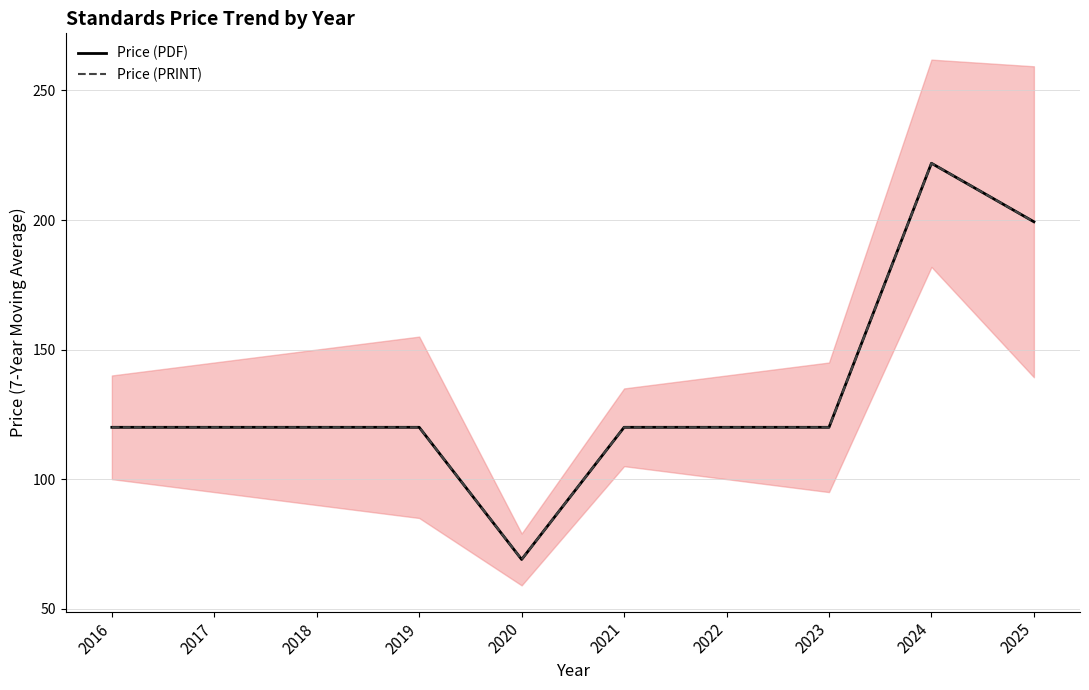

Does the chart have visible grid lines?

Yes